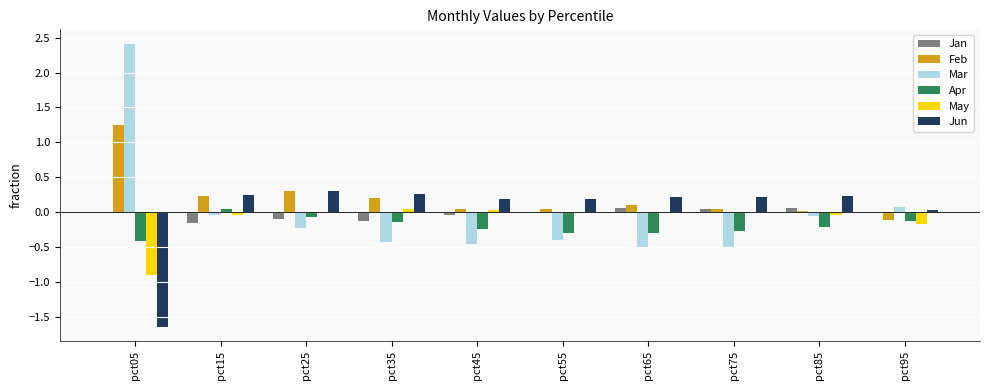

How many series are shown in this chart?

6